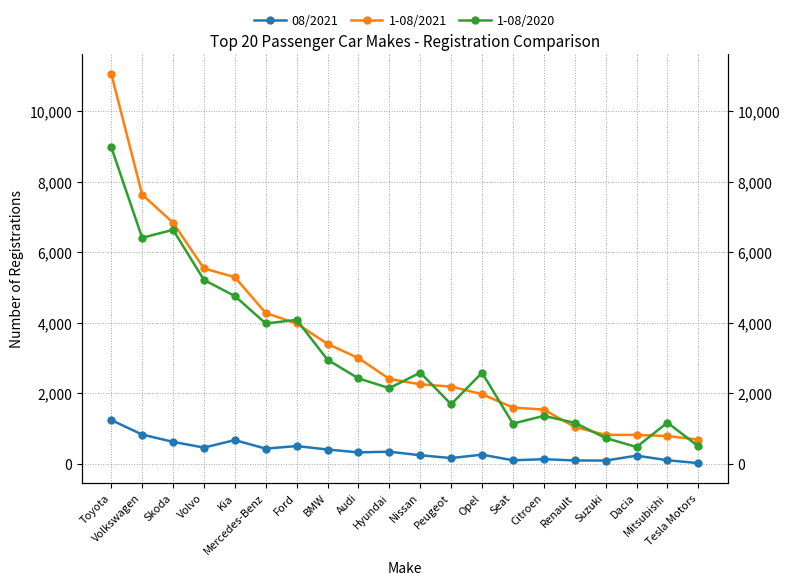

What is the difference between the maximum and minimum values in the 1-08/2021 series?

10374